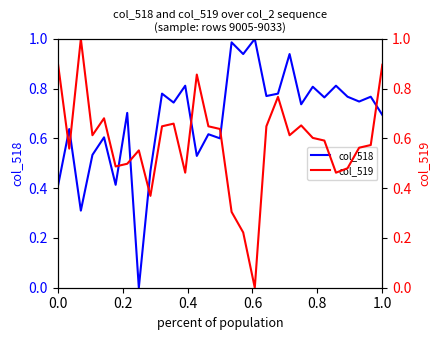

Which series ends up on top after the final intersection of col_519 and col_518?

col_519